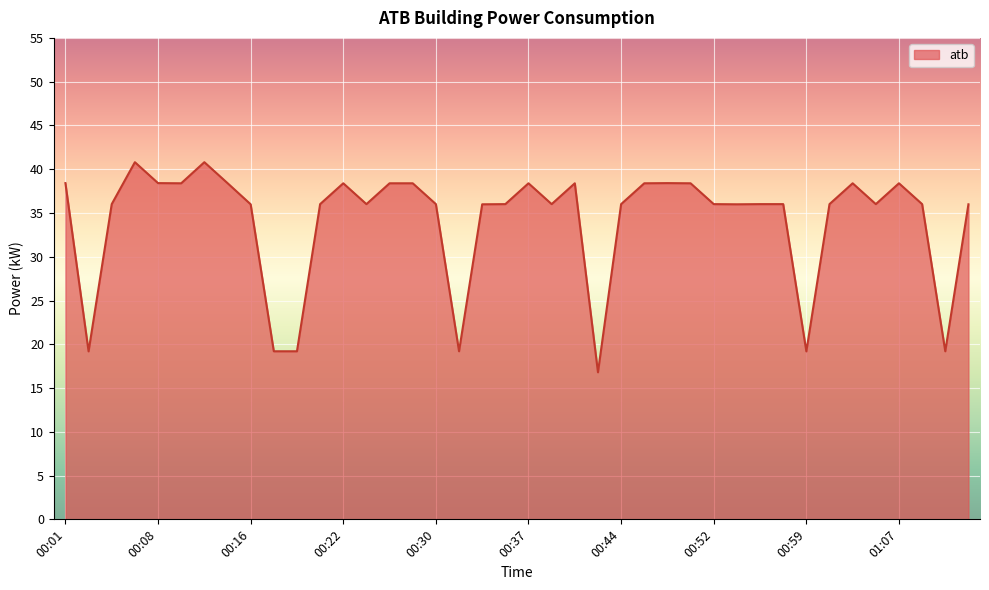

Does the chart have visible grid lines?

Yes